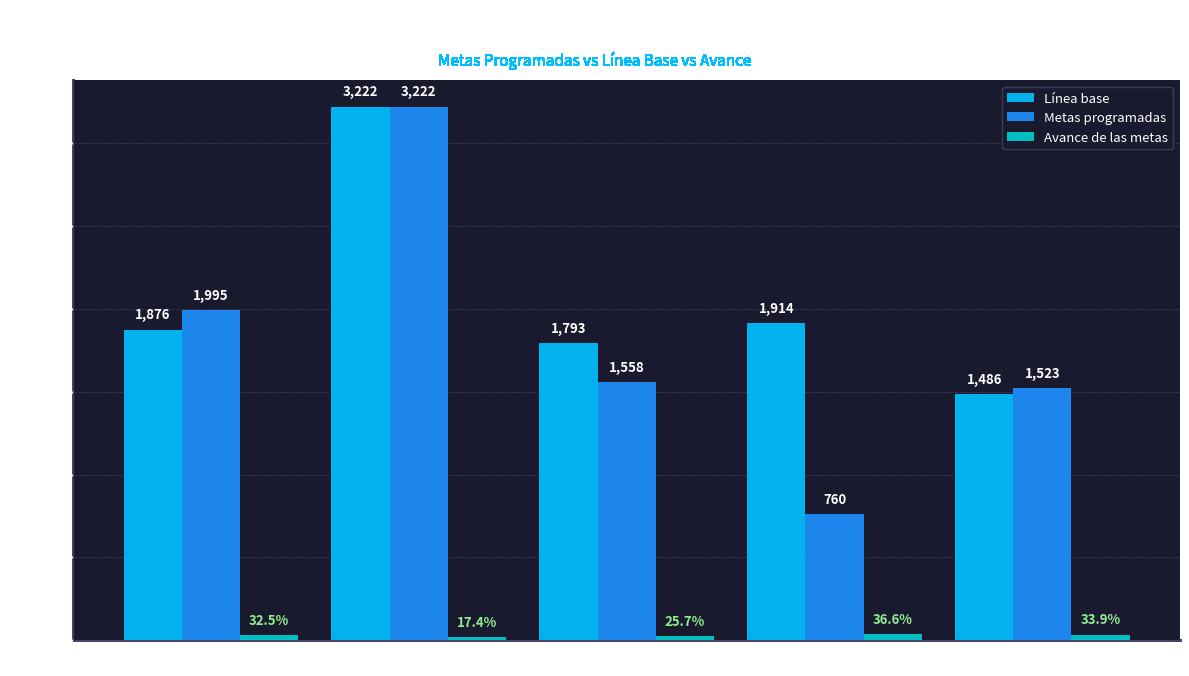

How many data points in Línea base are less than 1876?

2